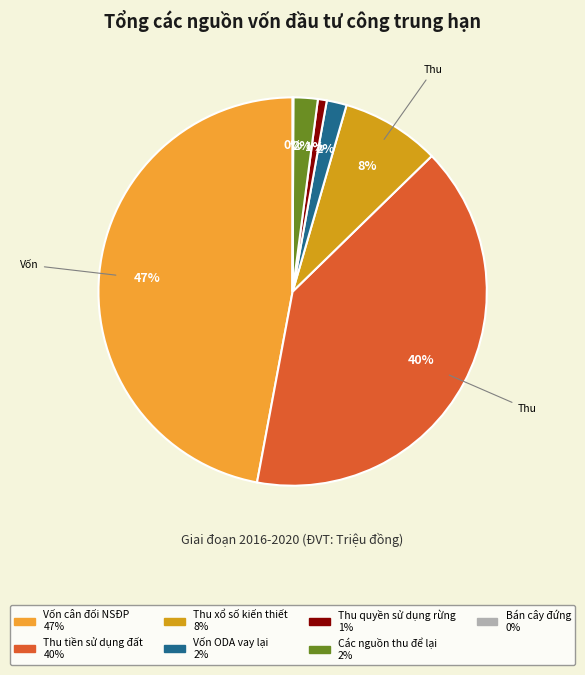

Does any single category account for the majority?

No